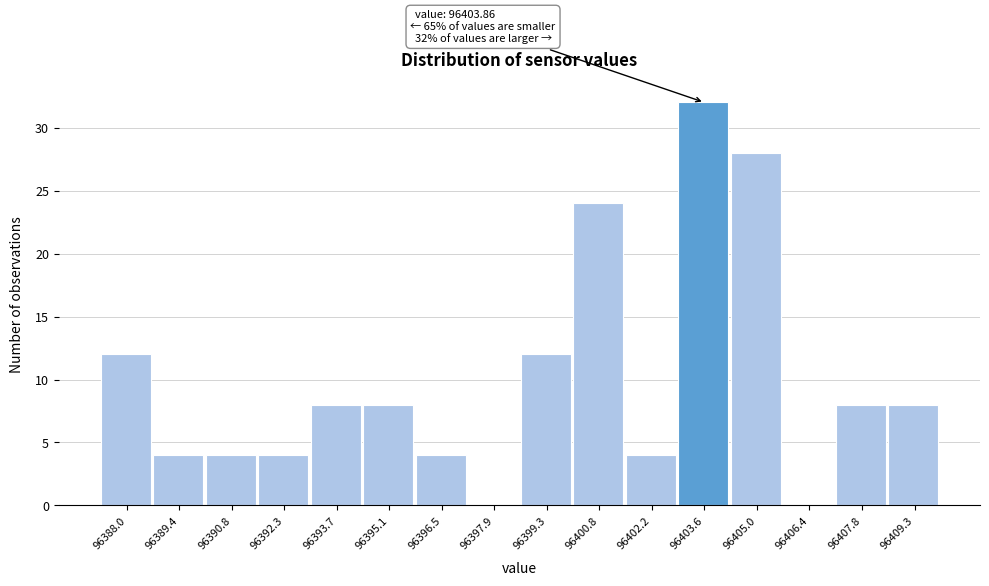

Which range on the x-axis has the tallest bar?

96402.8 to 96404.4